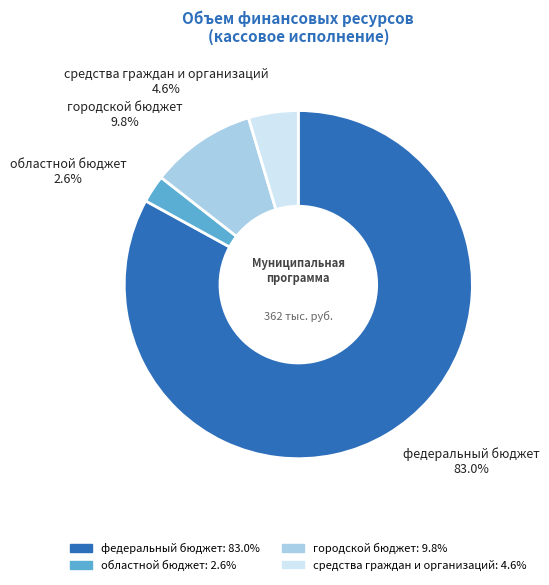

What percentage is the федеральный бюджет slice, to the nearest percent?

83%